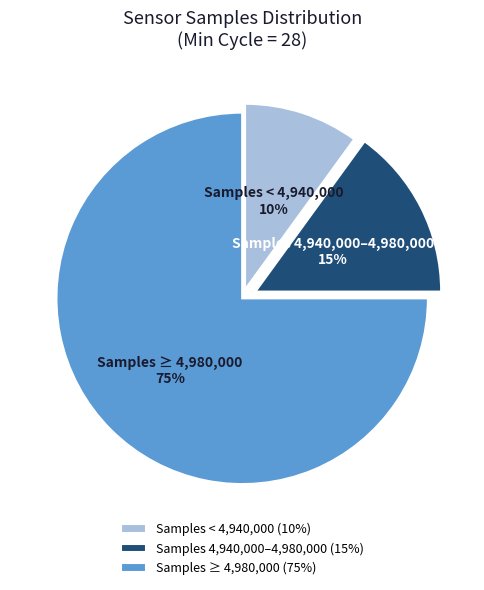

Which has a higher value, Samples ≥ 4,980,000 or Samples < 4,940,000?

Samples ≥ 4,980,000